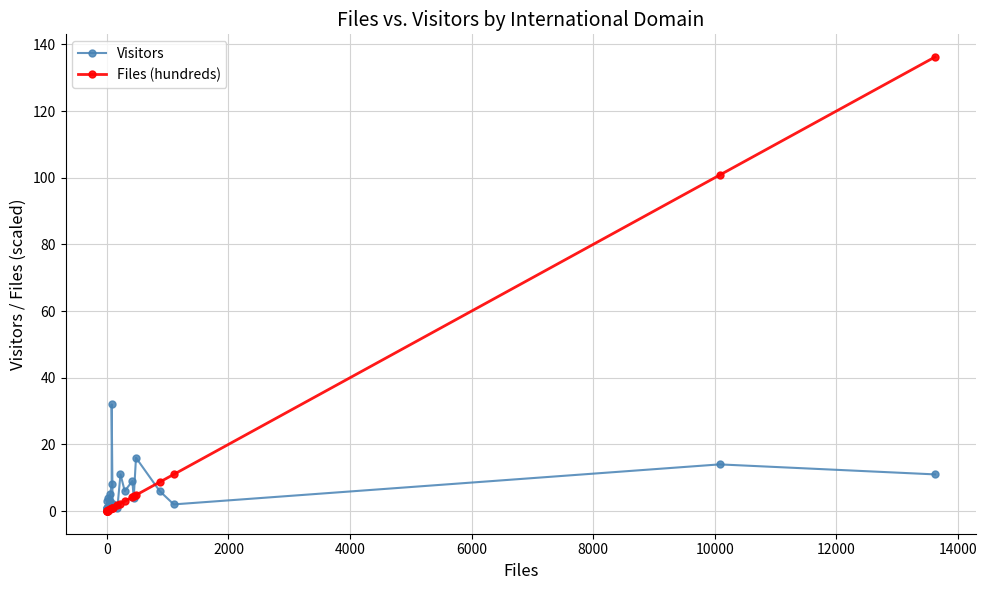

Does the chart display data point markers on the line(s)?

Yes